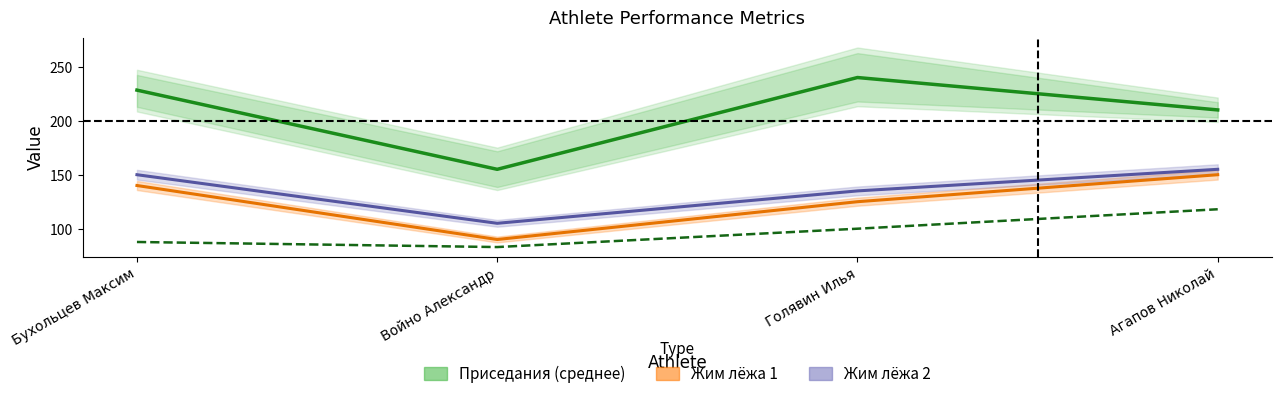

Reading left to right, what are all the values shown in this chart?

Приседания (среднее): Бухольцев Максим=228.3	Войно Александр=155.0	Голявин Илья=240.0	Агапов Николай=210.0
weight: Бухольцев Максим=87.7	Войно Александр=83.0	Голявин Илья=100.0	Агапов Николай=118.0
Жим лёжа 1: Бухольцев Максим=140.0	Войно Александр=90.0	Голявин Илья=125.0	Агапов Николай=150.0
Жим лёжа 2: Бухольцев Максим=150.0	Войно Александр=105.0	Голявин Илья=135.0	Агапов Николай=155.0